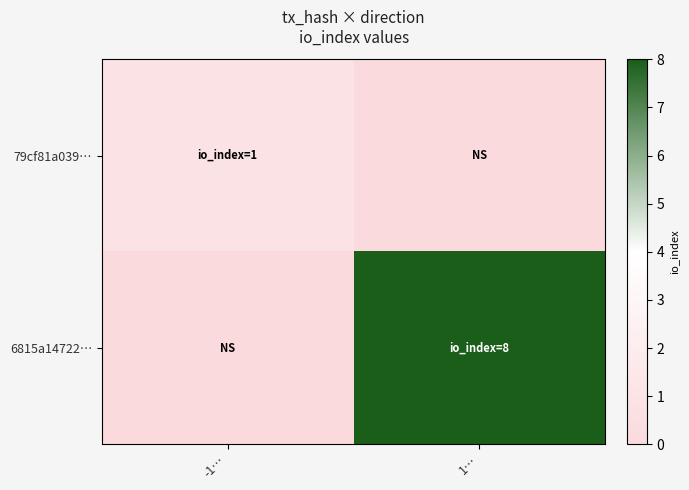

Which series has the widest spread of values?

6815a14722…